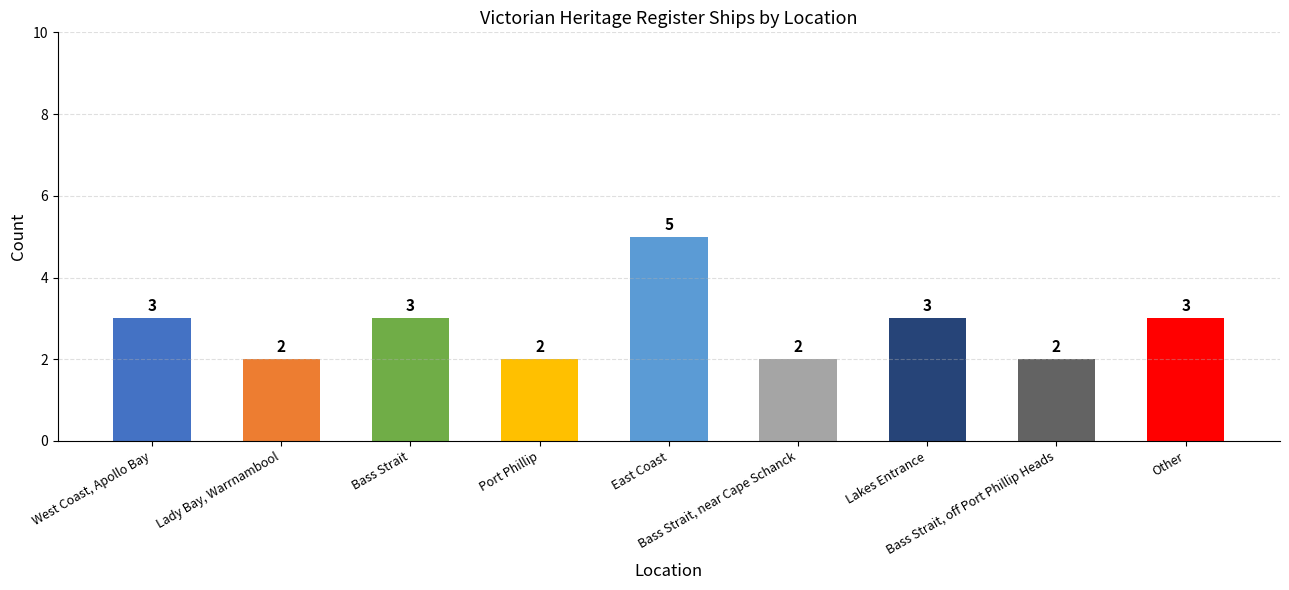

Approximately how many times larger is the value at Lady Bay, Warrnambool compared to Lakes Entrance?

0.7